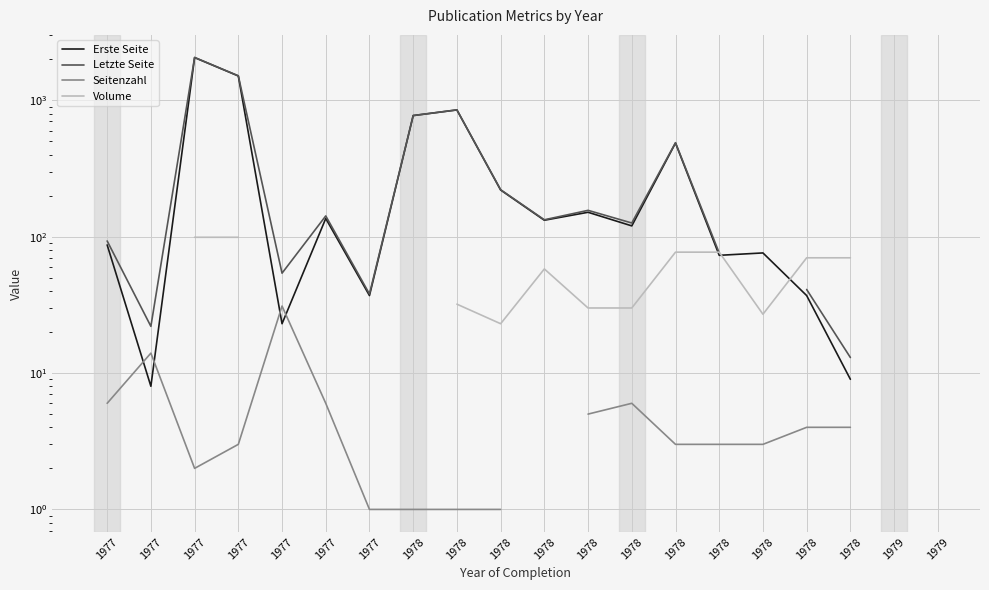

Which series has the widest spread of values?

Erste Seite